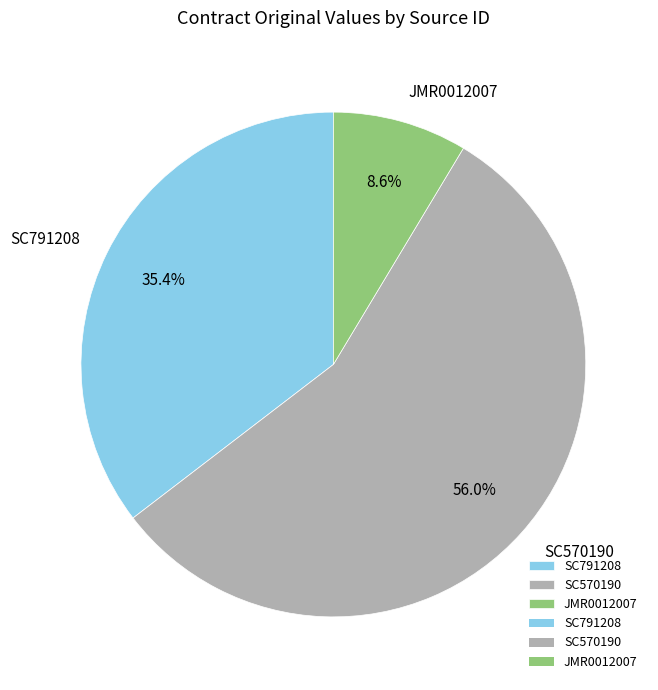

Which slice is the largest?

SC570190